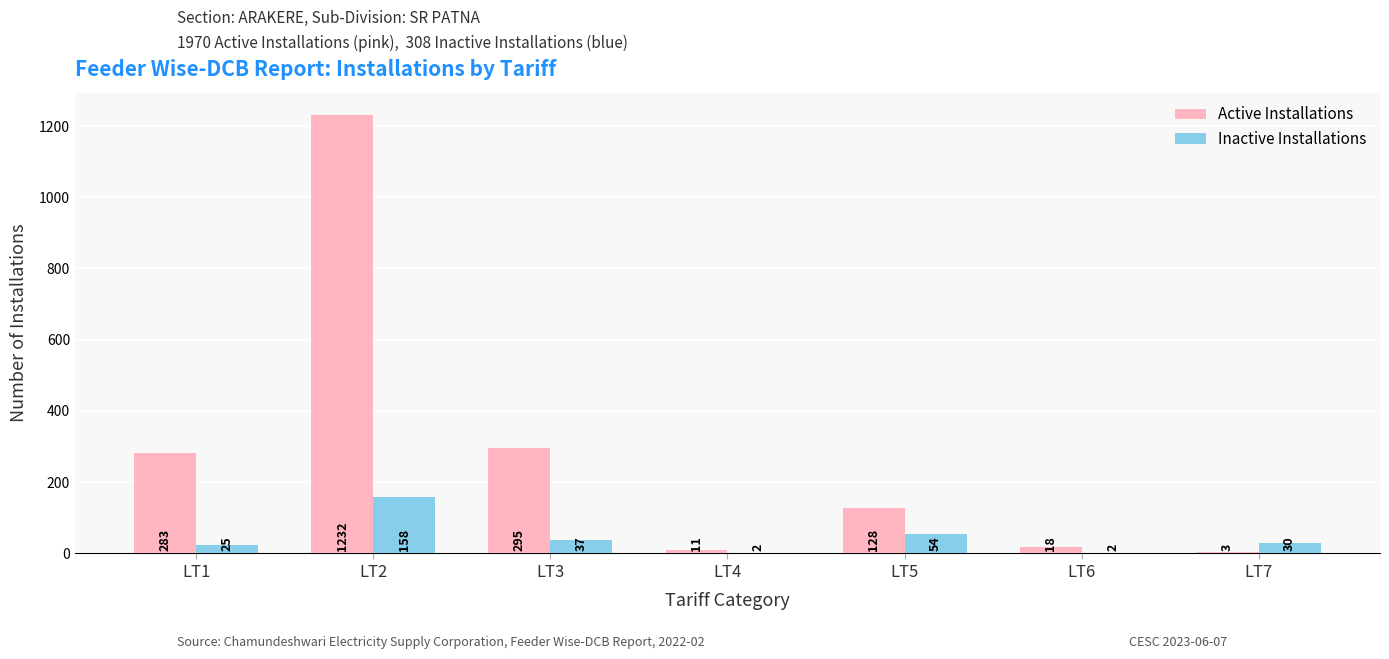

What is the sum of all Active Installations values?

1970